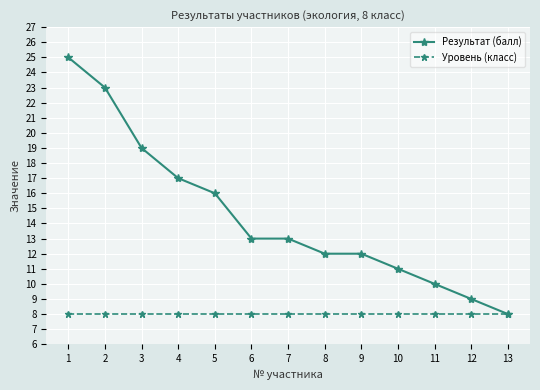

Which series has the largest range (max minus min)?

Результат (балл)